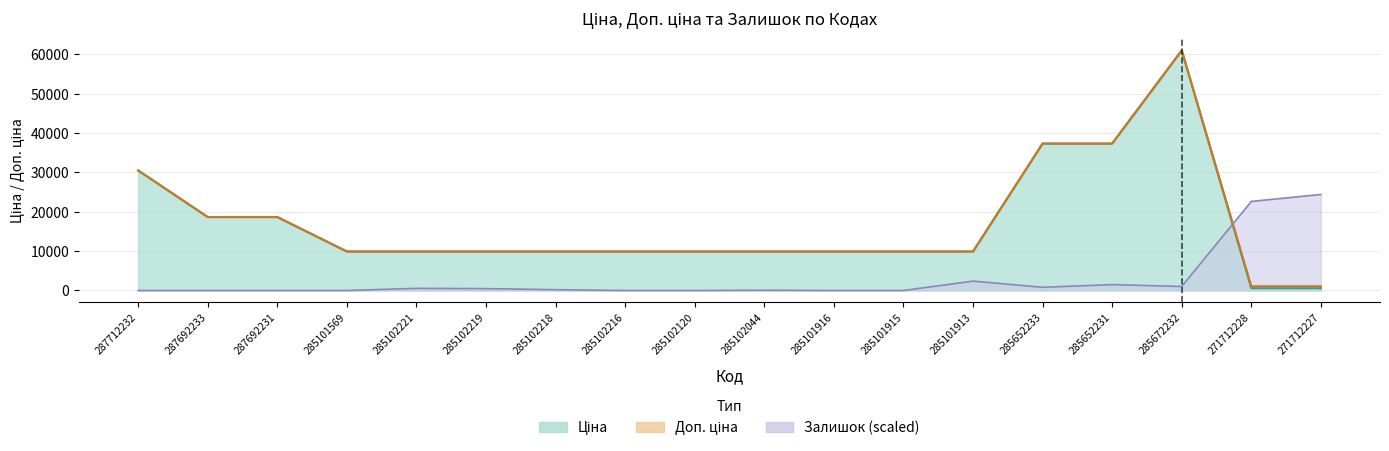

Reading left to right, list all the values displayed in this chart.

Ціна: 30512.3	18671.5	18671.5	9908.5	9908.5	9908.5	9908.5	9908.5	9908.5	9908.5	9908.5	9908.5	9908.5	37343.0	37343.0	61024.7	586.0	586.0
Доп. ціна: 30512.3	18671.5	18671.5	9908.5	9908.5	9908.5	9908.5	9908.5	9908.5	9908.5	9908.5	9908.5	9908.5	37343.0	37343.0	61024.7	1074.5	1074.5
Залишок: 0.0	0.0	0.0	0.0	544.0	476.0	204.0	0.0	0.0	68.0	0.0	0.0	2379.8	815.9	1495.9	1019.9	22642.0	24409.9